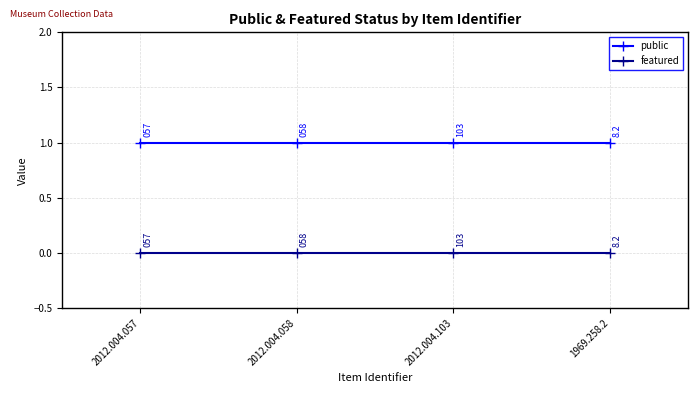

What is the maximum value shown in the chart?

1